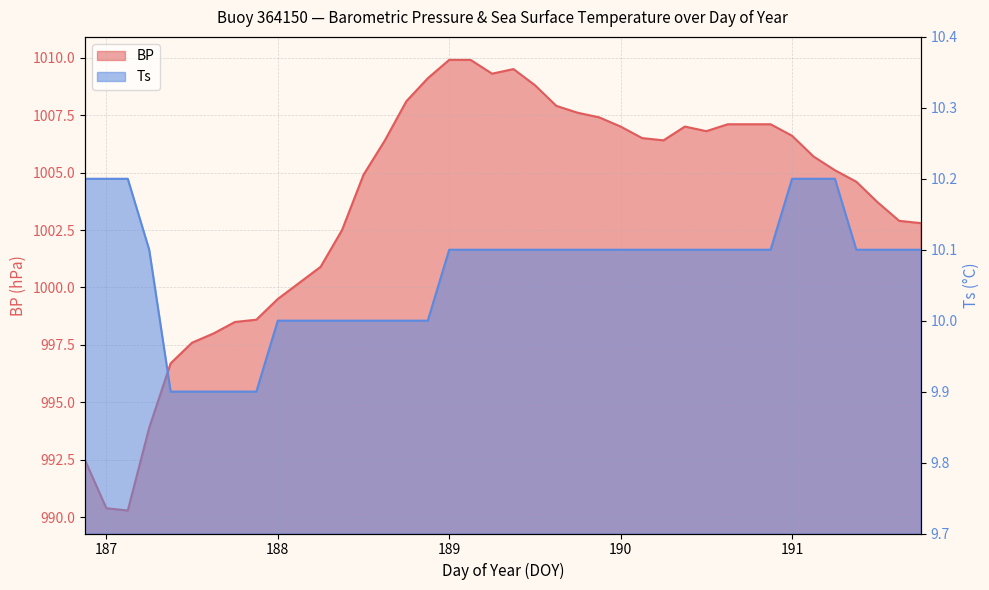

True or false: BP and Ts cross at least once.

False